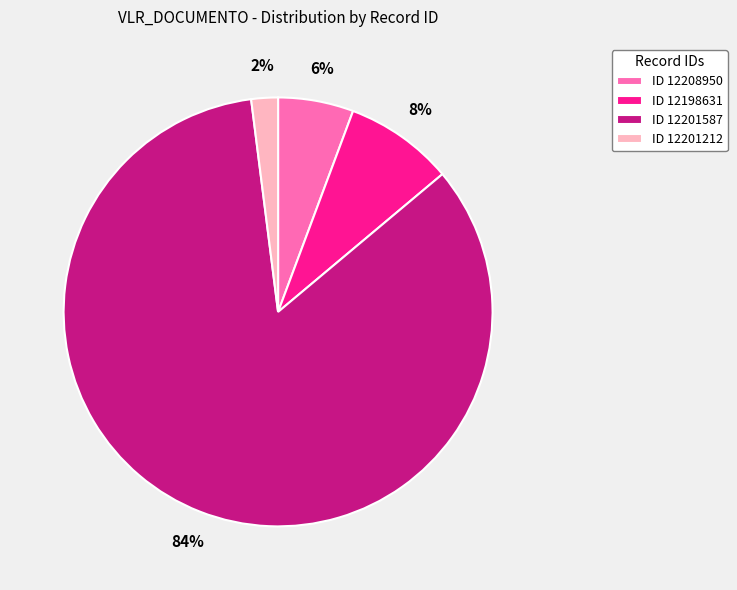

Count the number of slices in the pie.

4